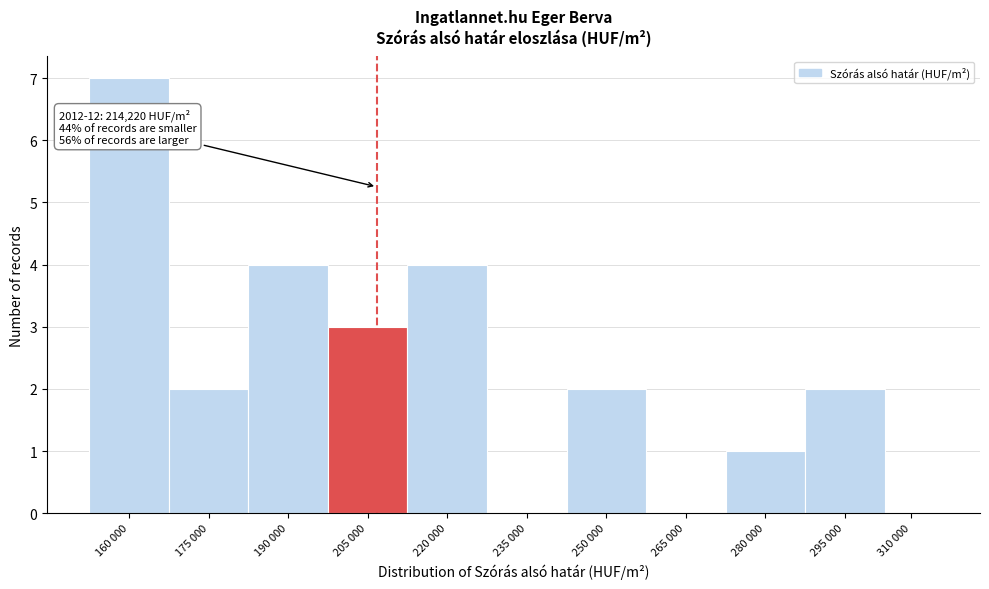

Reading left to right, extract all data points from this chart.

160 000=7	175 000=2	190 000=4	205 000=3	220 000=4	235 000=0	250 000=2	265 000=0	280 000=1	295 000=2	310 000=0